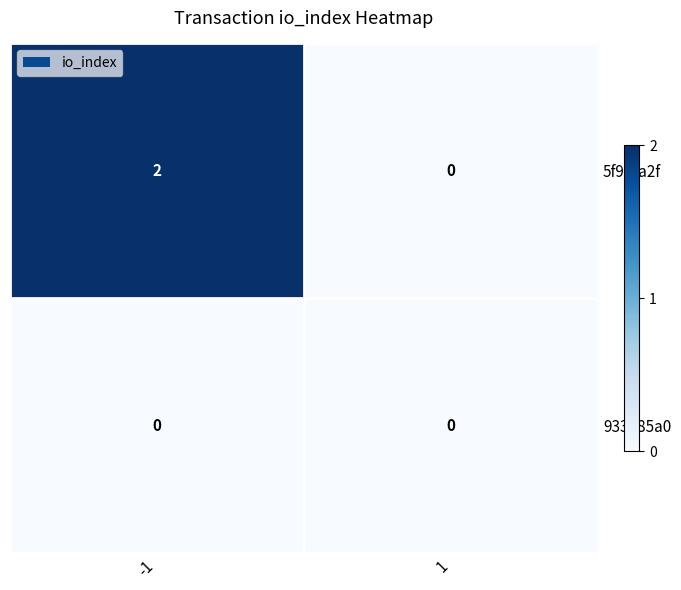

Which series has the largest range (max minus min)?

5f9dfa2f